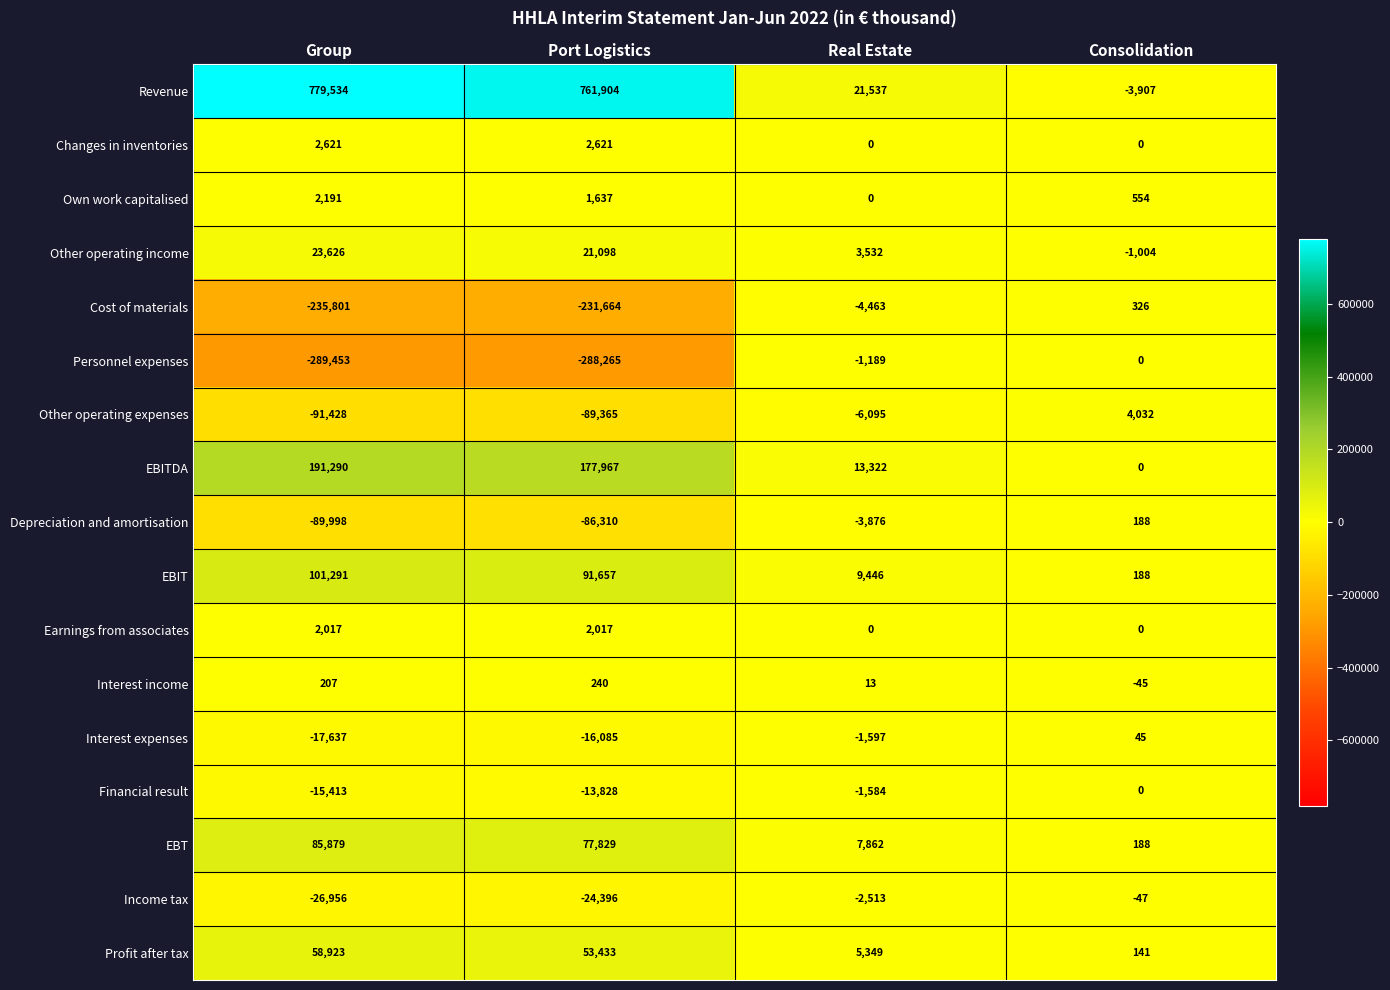

How many categories are shown in the chart?

4